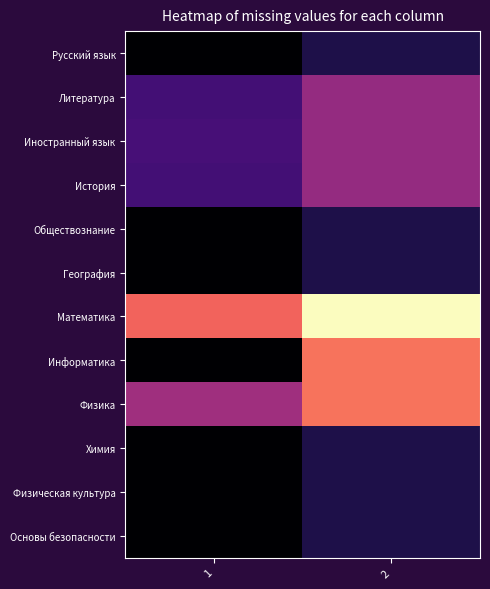

At how many categories does at least one series exceed 0?

2